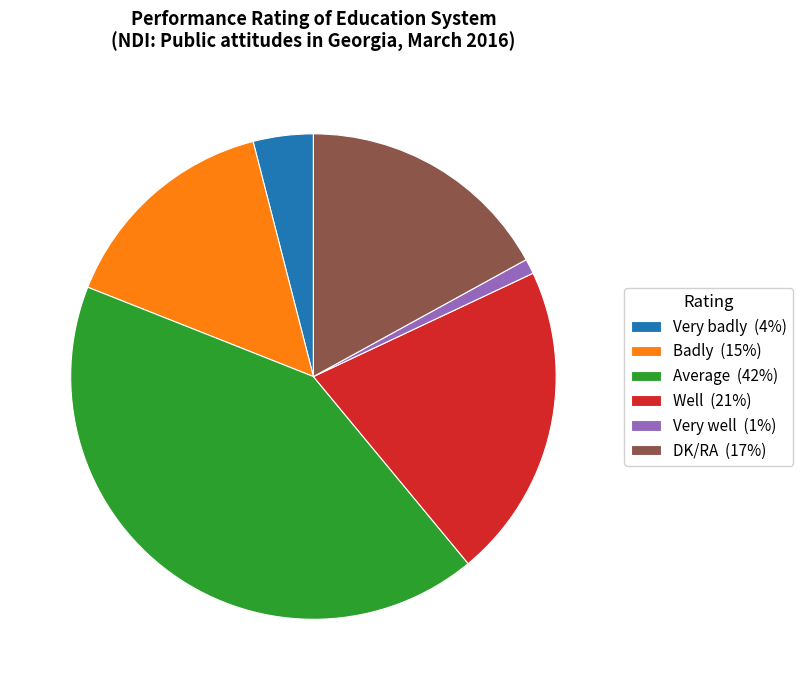

The DK/RA slice represents 31% of the pie. True or false?

False